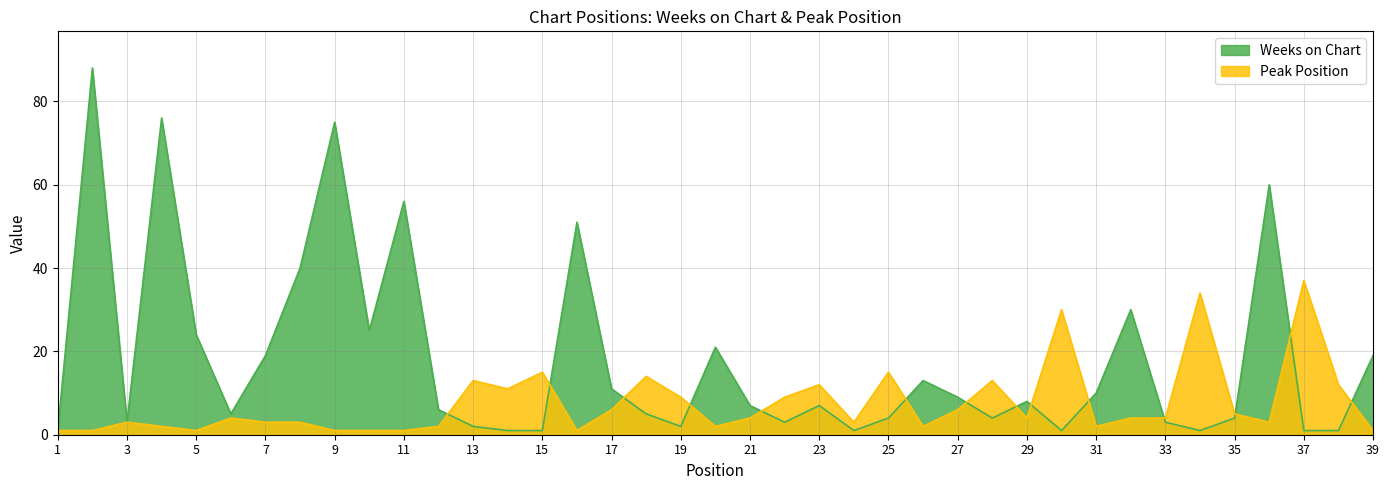

Is the value of Weeks on Chart at 12 greater than the value of Peak Position at 10?

Yes